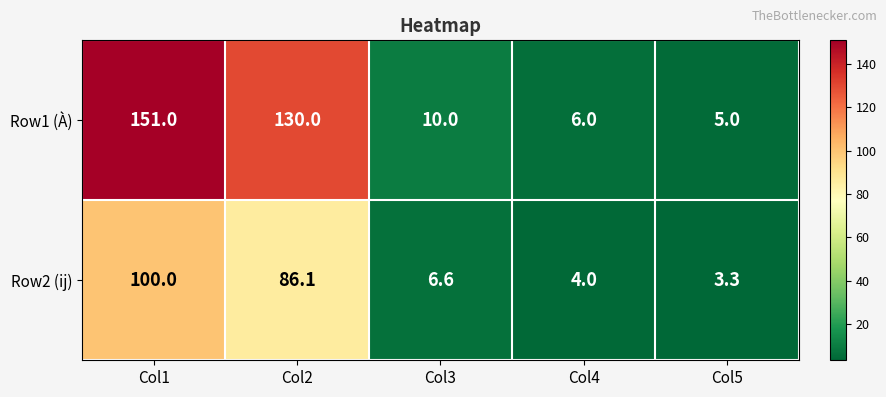

Between Col2 and Col3, which series saw the biggest shift?

Row1 (À)